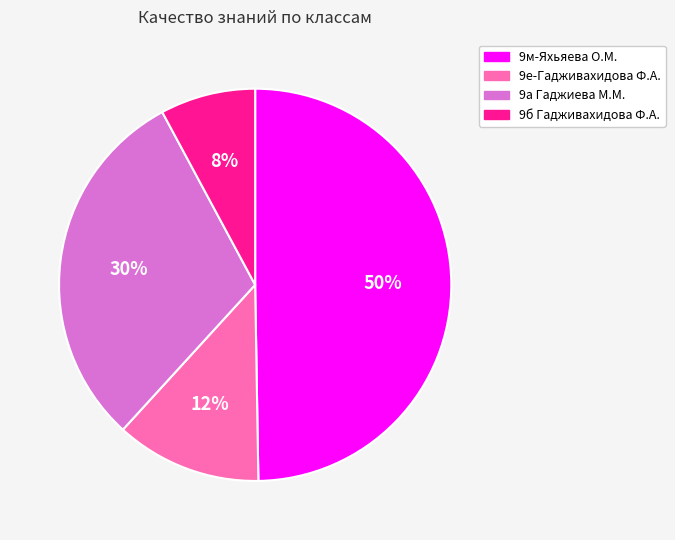

To the nearest percent, what is the average slice percentage?

25%